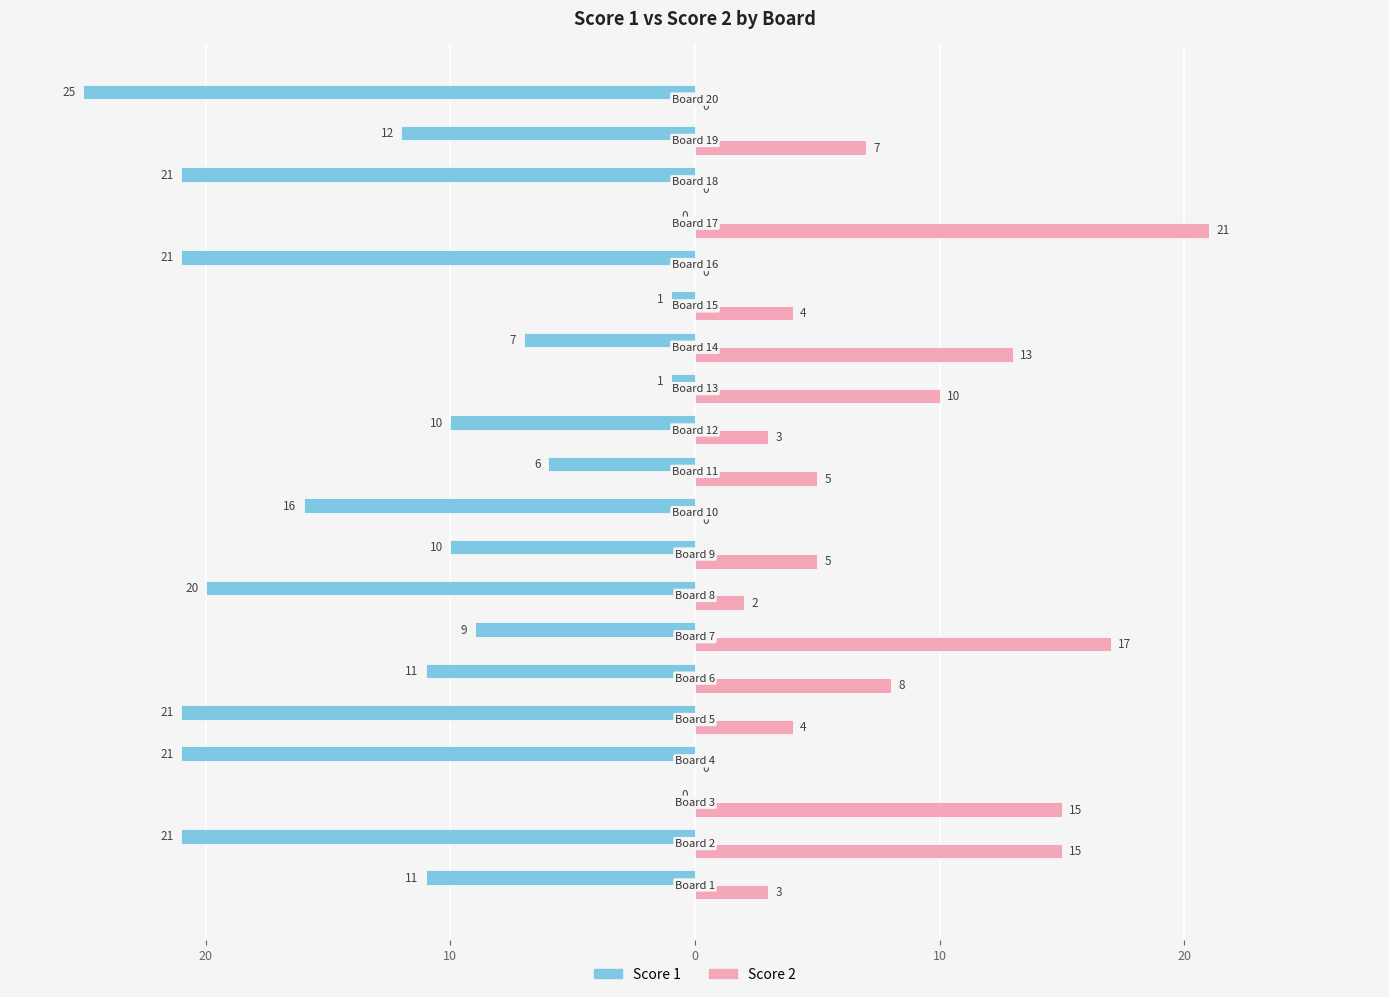

What are all the series names shown in the legend?

Score 1, Score 2